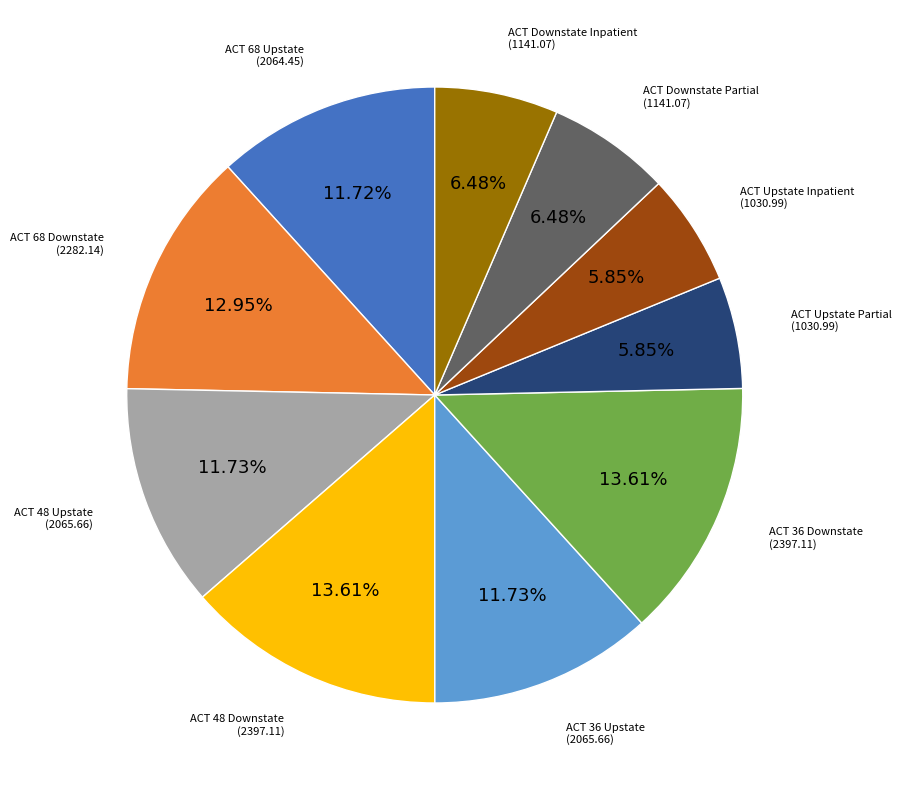

To the nearest percent, what percentage of the pie is ACT 48 Upstate?

12%